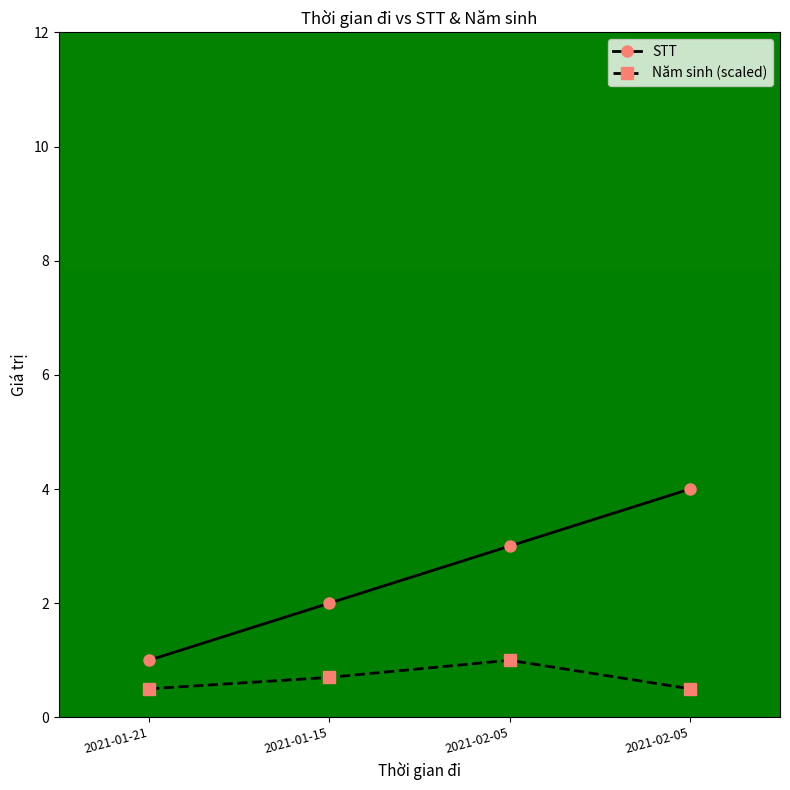

What are all the series names shown in the legend?

STT, Năm sinh (scaled)